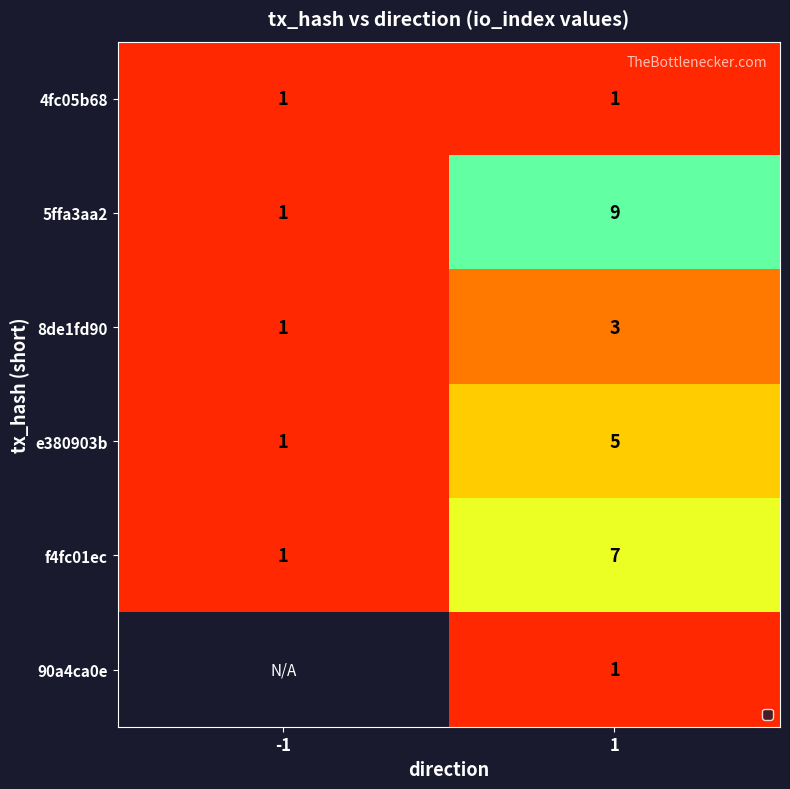

What is the sum of all 5ffa3aa2 values?

10